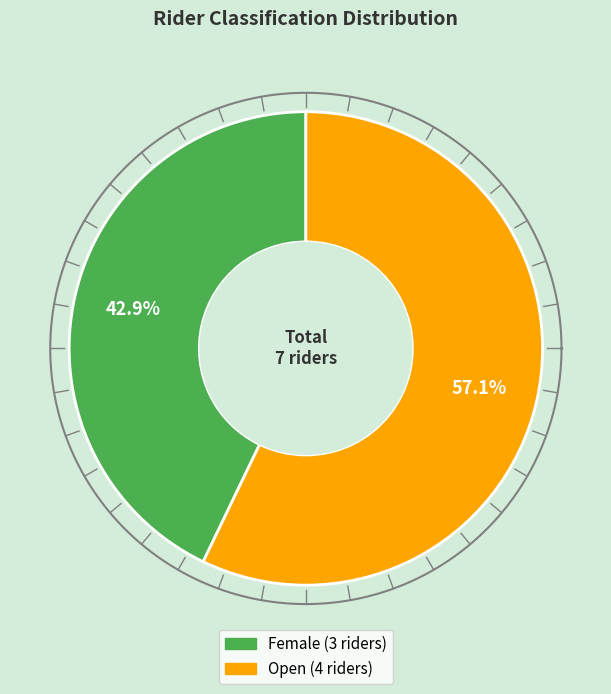

What portion of the pie excludes Female?

57.1%